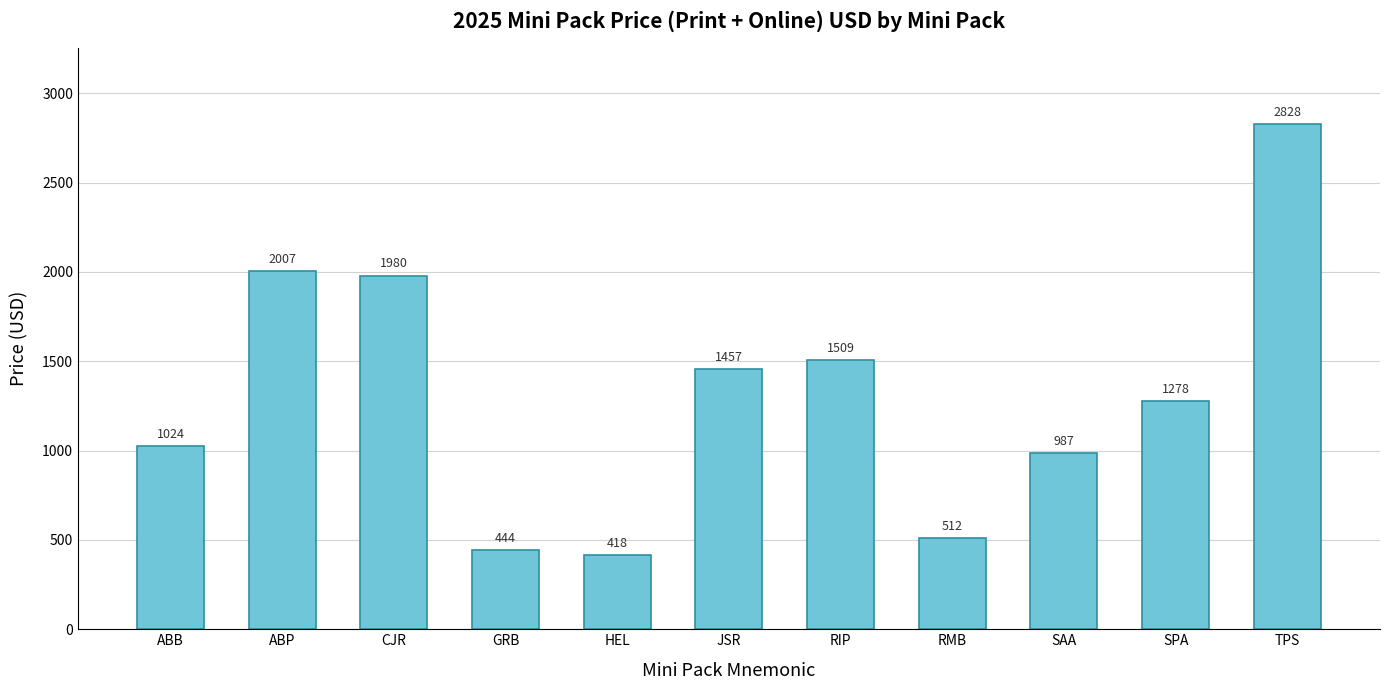

Which has a higher value, SAA or JSR?

JSR